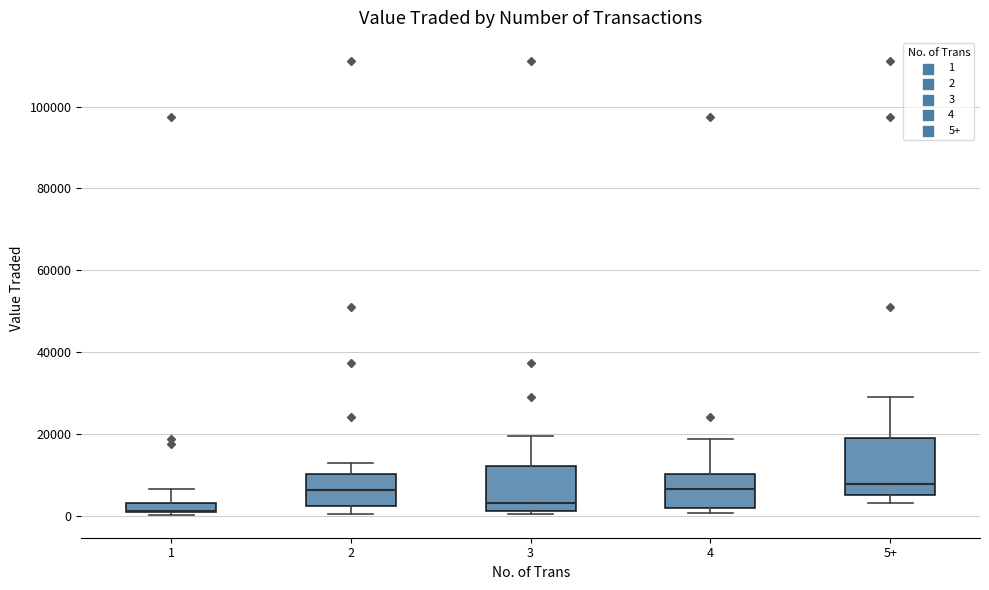

Comparing the boxes themselves (not the whiskers), which one is the tallest?

5+